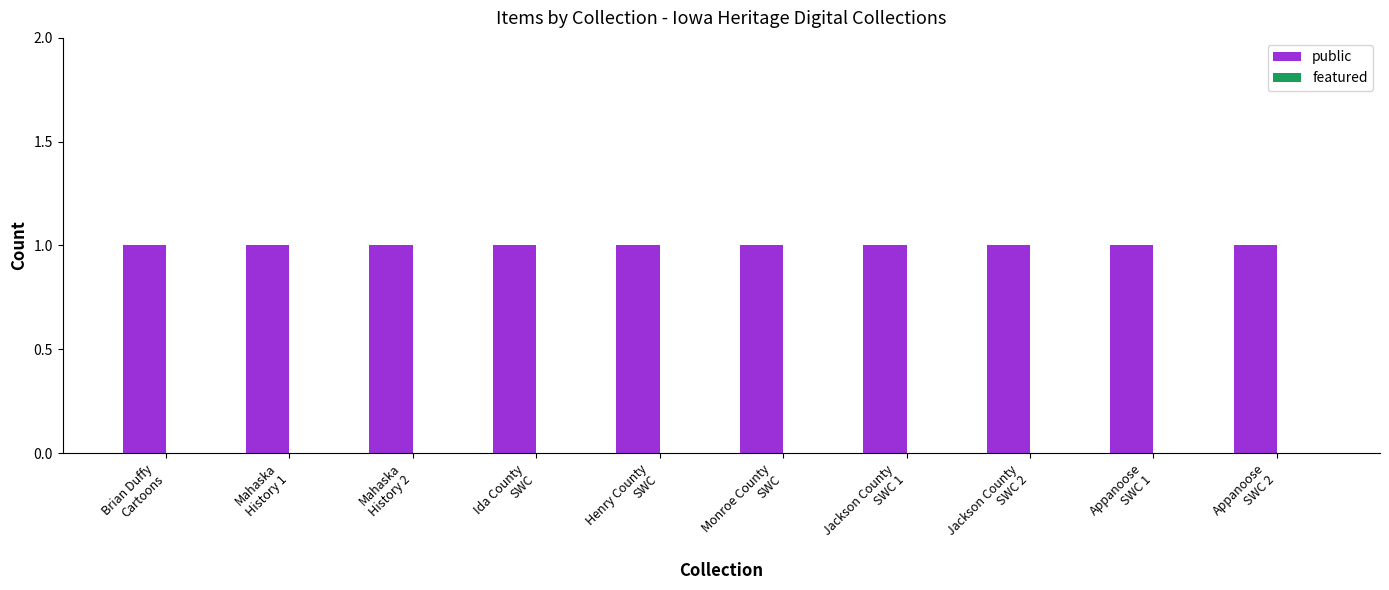

Reading left to right, what are all the values shown in this chart?

public: 1	1	1	1	1	1	1	1	1	1
featured: 0	0	0	0	0	0	0	0	0	0